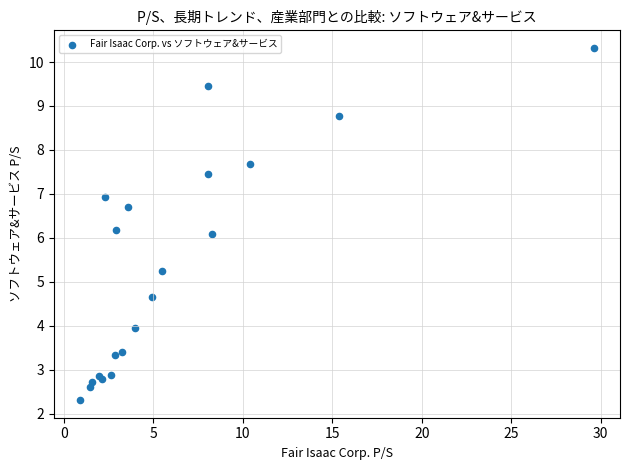

What Y value in the scatter plot is closest to 6?

6.1